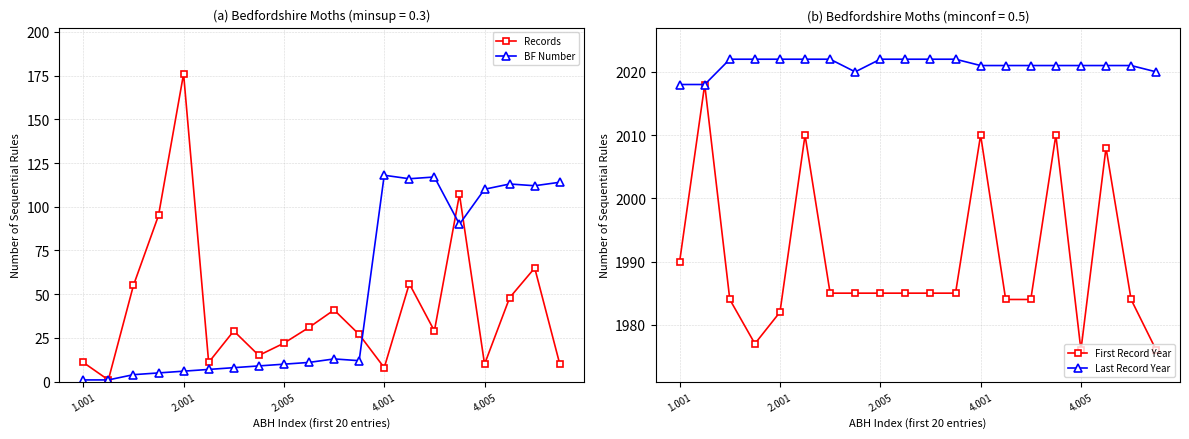

At which category is the sum across all series the highest?

15